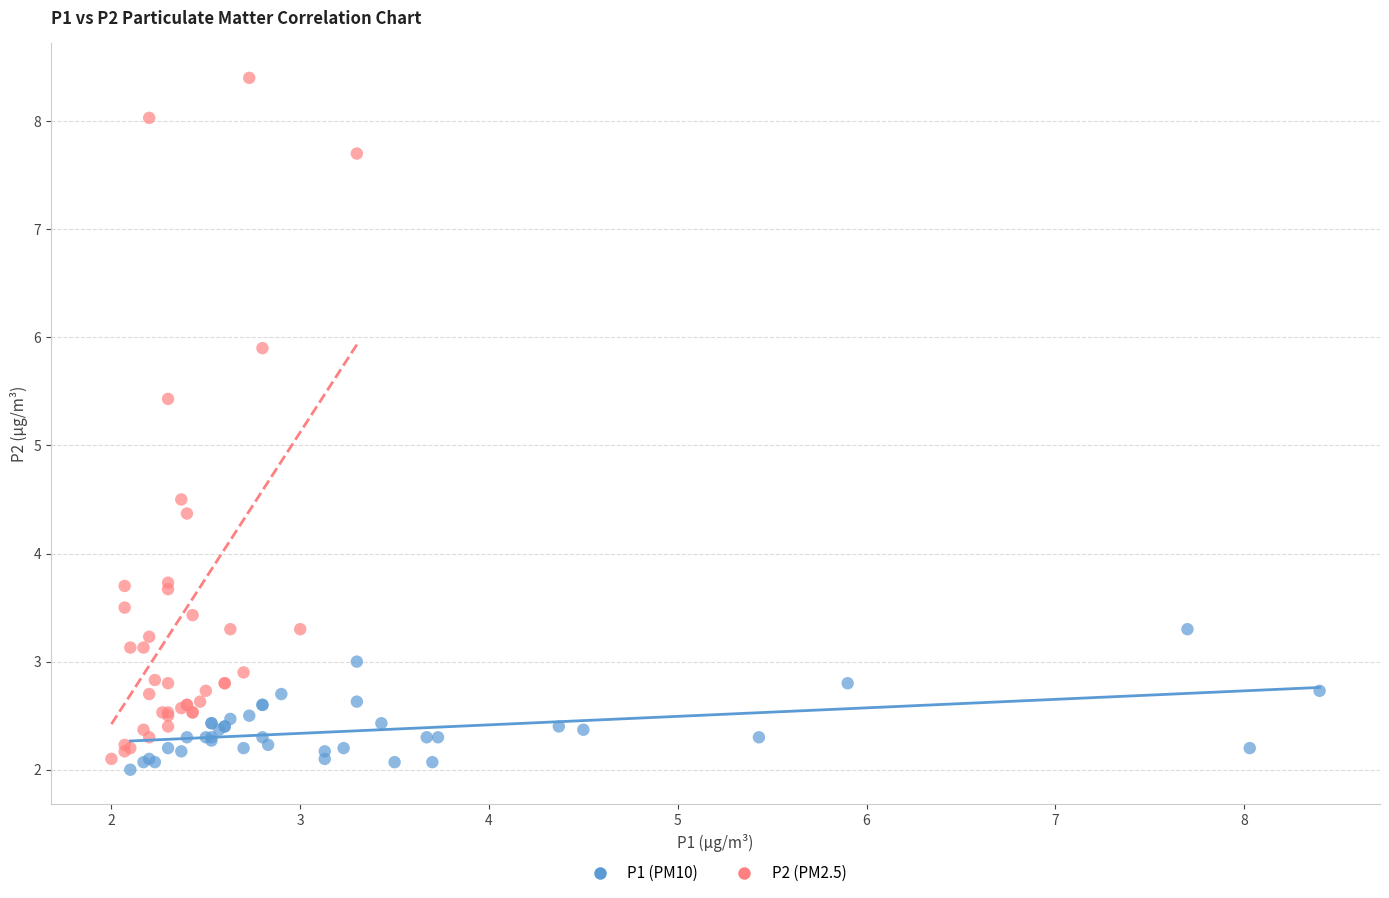

Which series contains the highest Y value?

P2 (PM2.5)